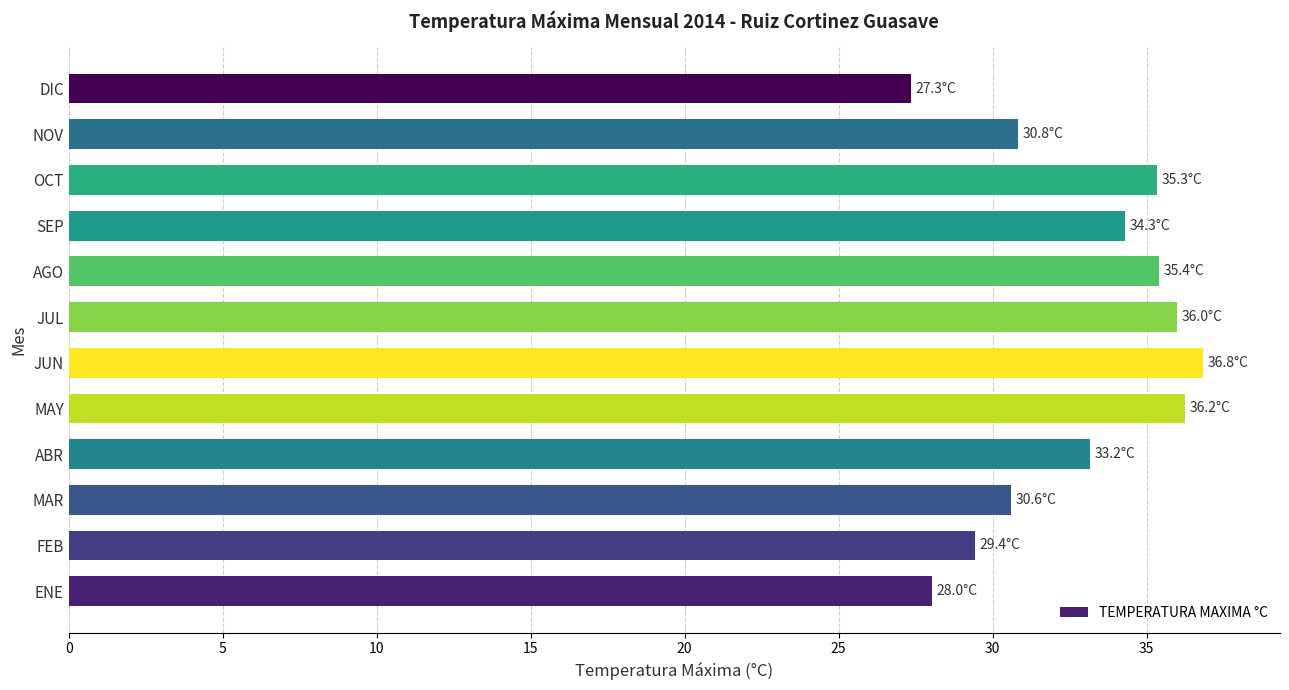

What is the difference between the second highest and minimum values?

8.9